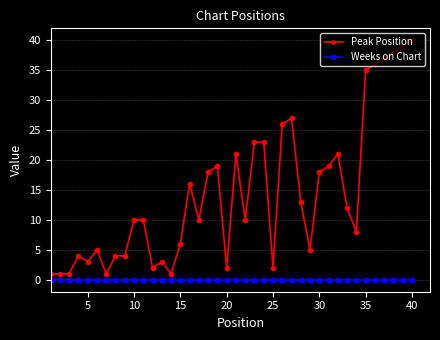

Which series has the largest range (max minus min)?

Peak Position